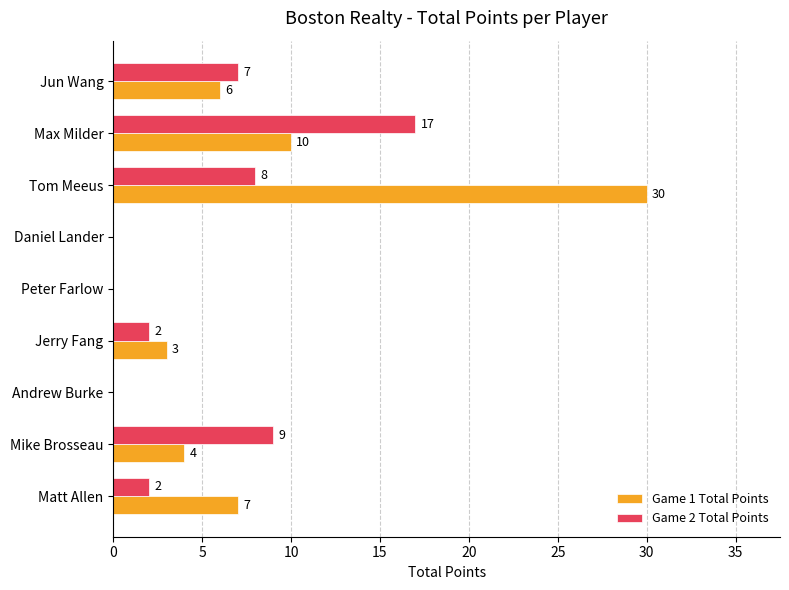

What is the approximate value of Game 2 Total Points at Max Milder?

17